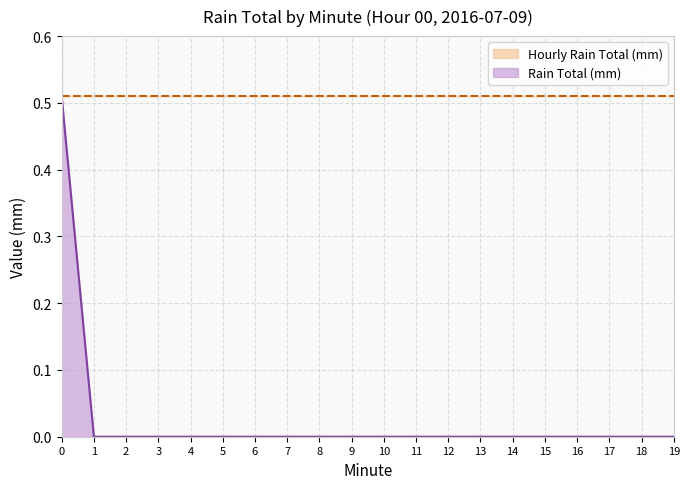

Count the values in the range 0 to 1.

20